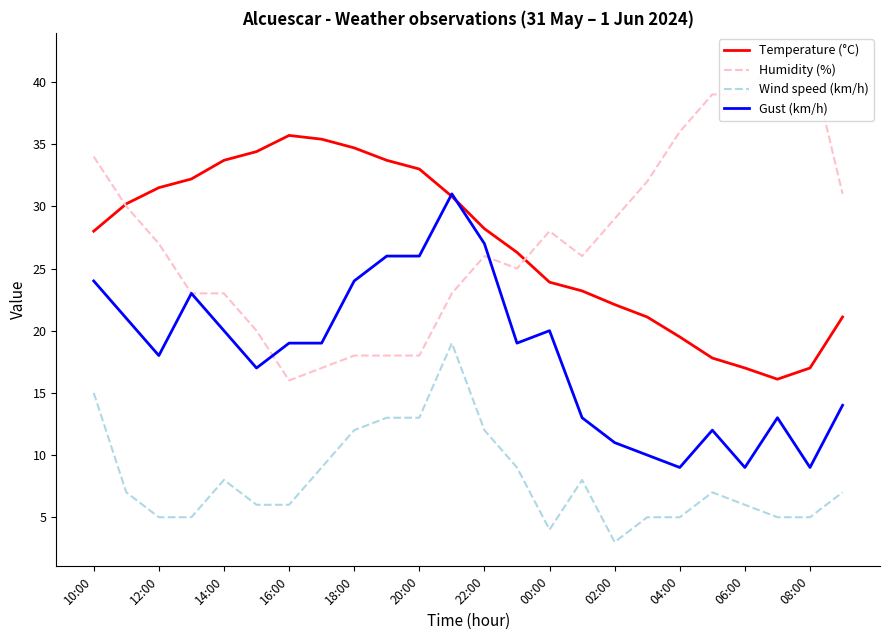

True or false: Wind speed (km/h) and Gust (km/h) intersect in this chart.

False